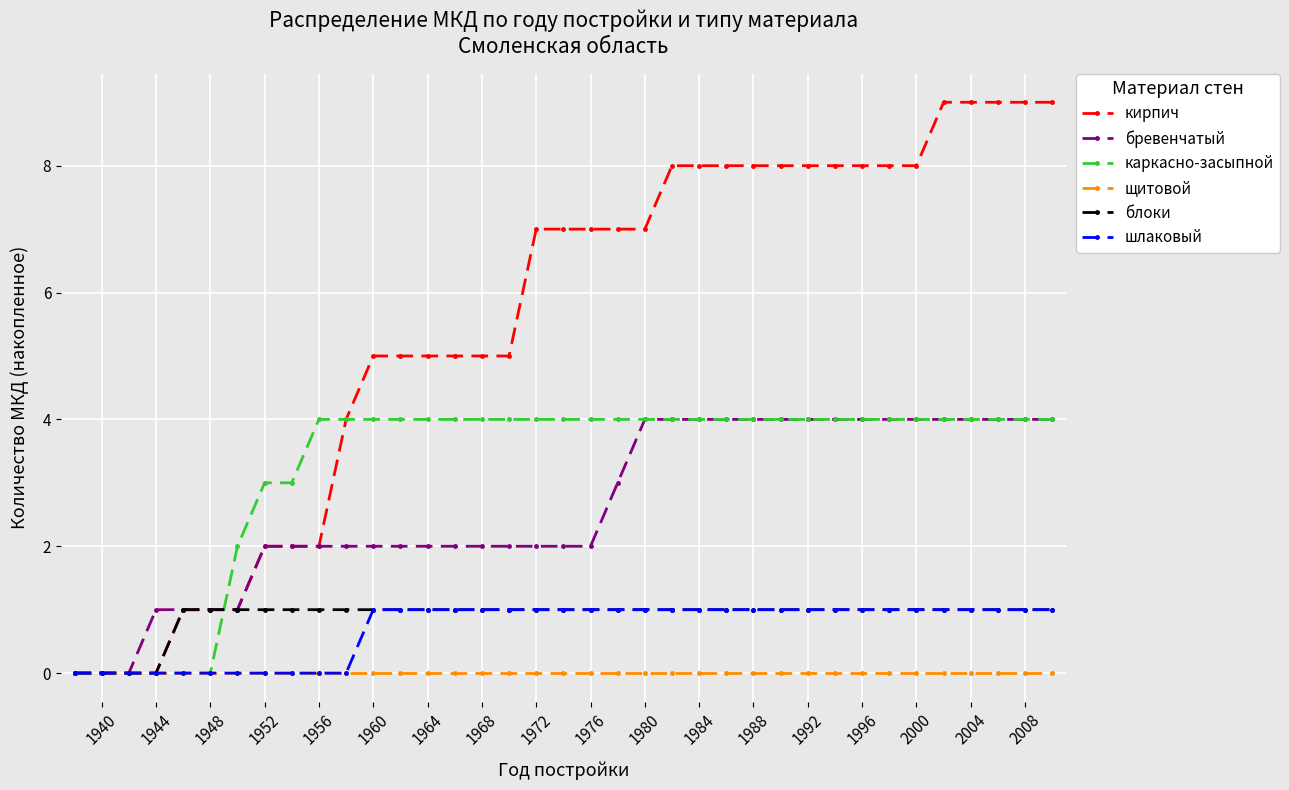

Which series has the largest total across all categories?

кирпич